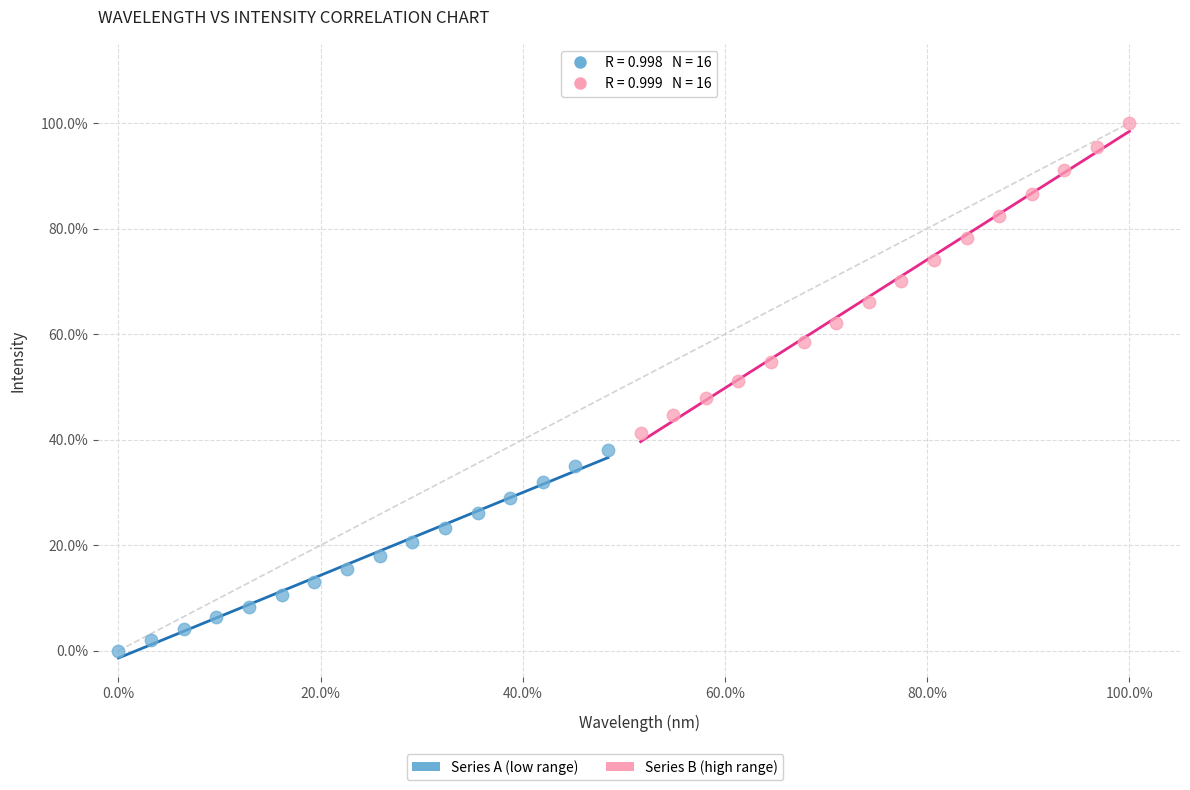

Which series has the largest Y range (max minus min)?

Series B (high range)